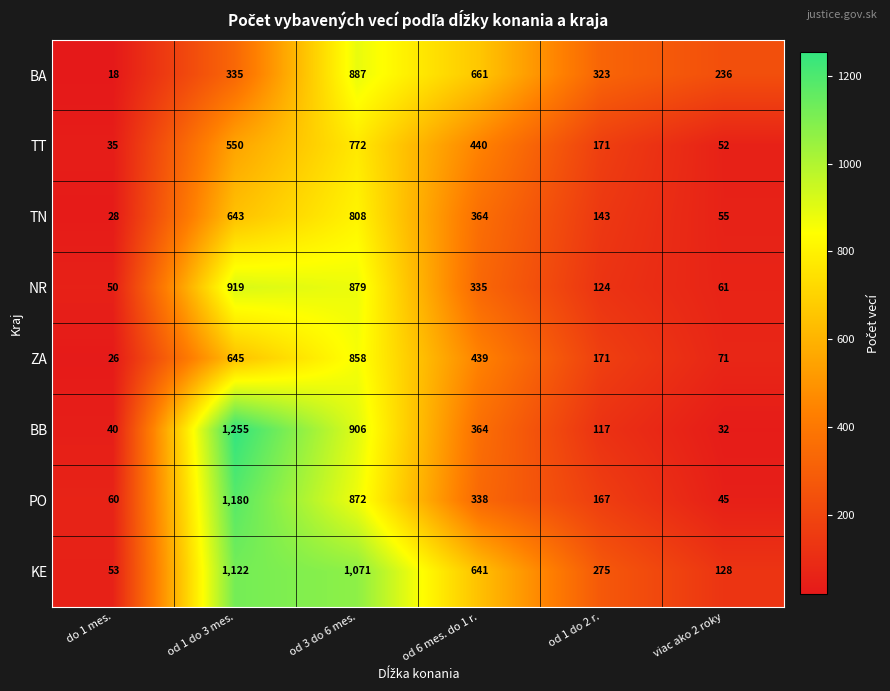

Is it true that BA equals 362 at viac ako 2 roky?

False